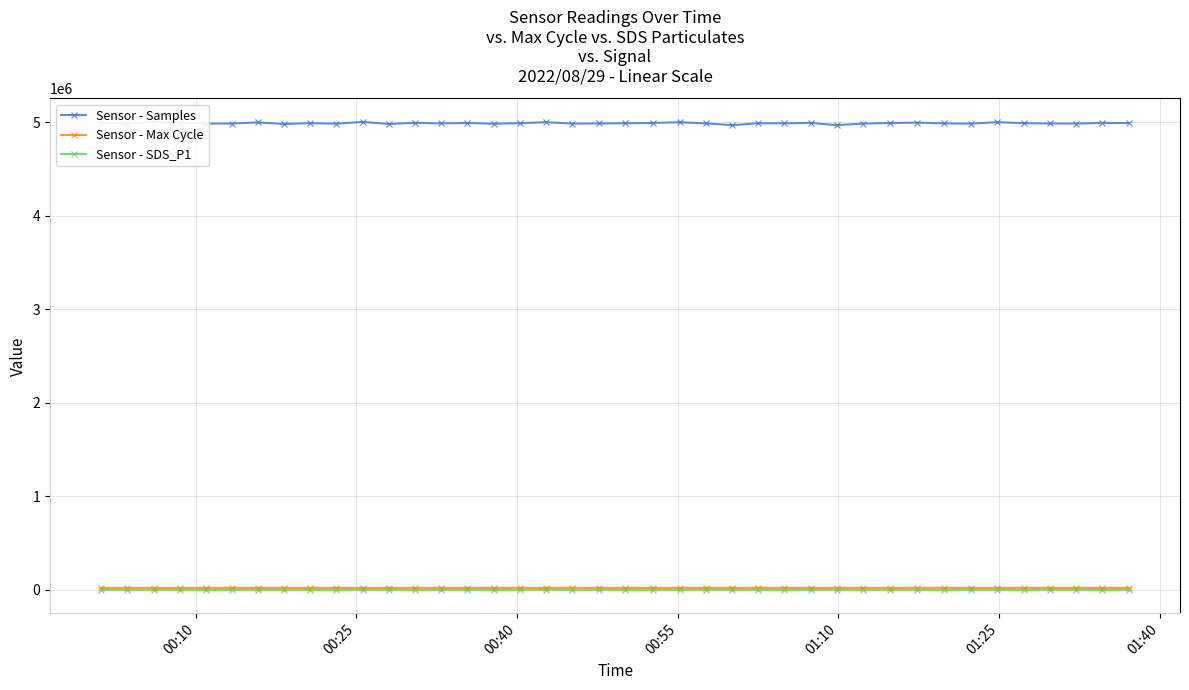

What are all the series names shown in the legend?

Sensor - Samples, Sensor - Max Cycle, Sensor - SDS_P1